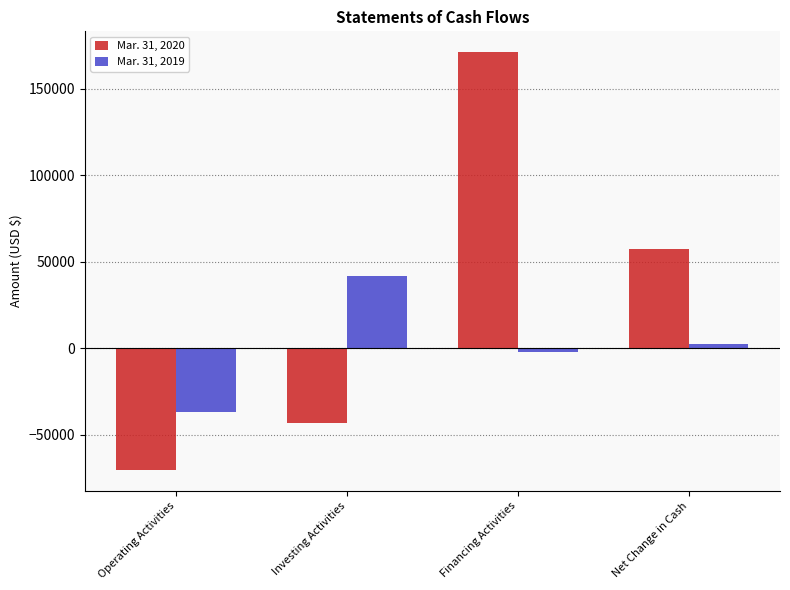

How many distinct data groups are displayed?

2